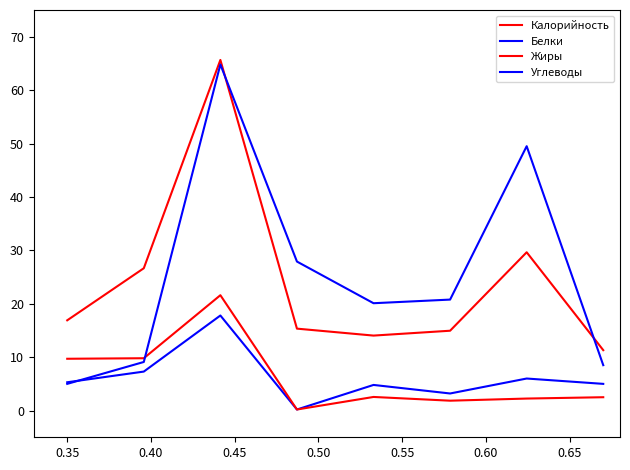

Does the chart have visible grid lines?

No